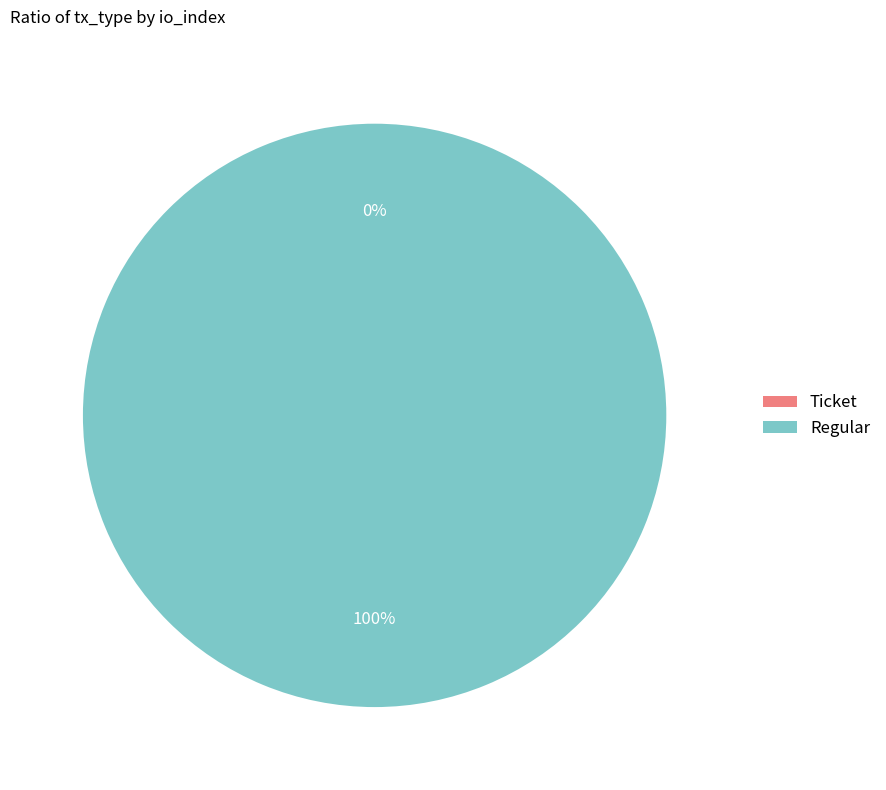

Which category has the biggest portion of the pie?

Regular